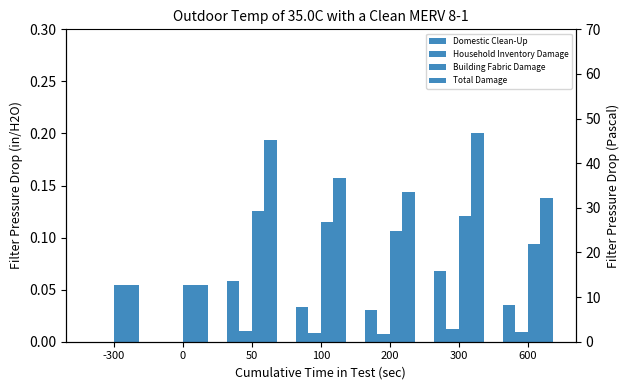

How many bars are there in total?

28